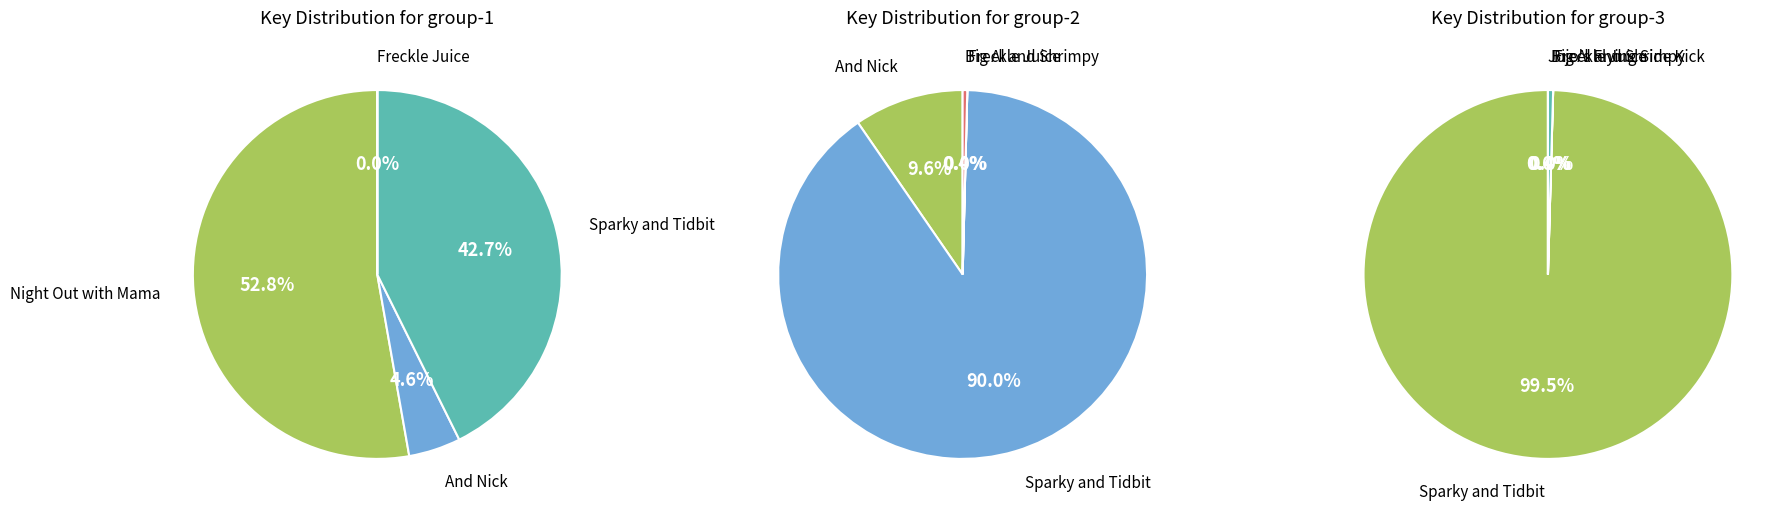

What is the largest slice in the pie chart?

Night Out with Mama